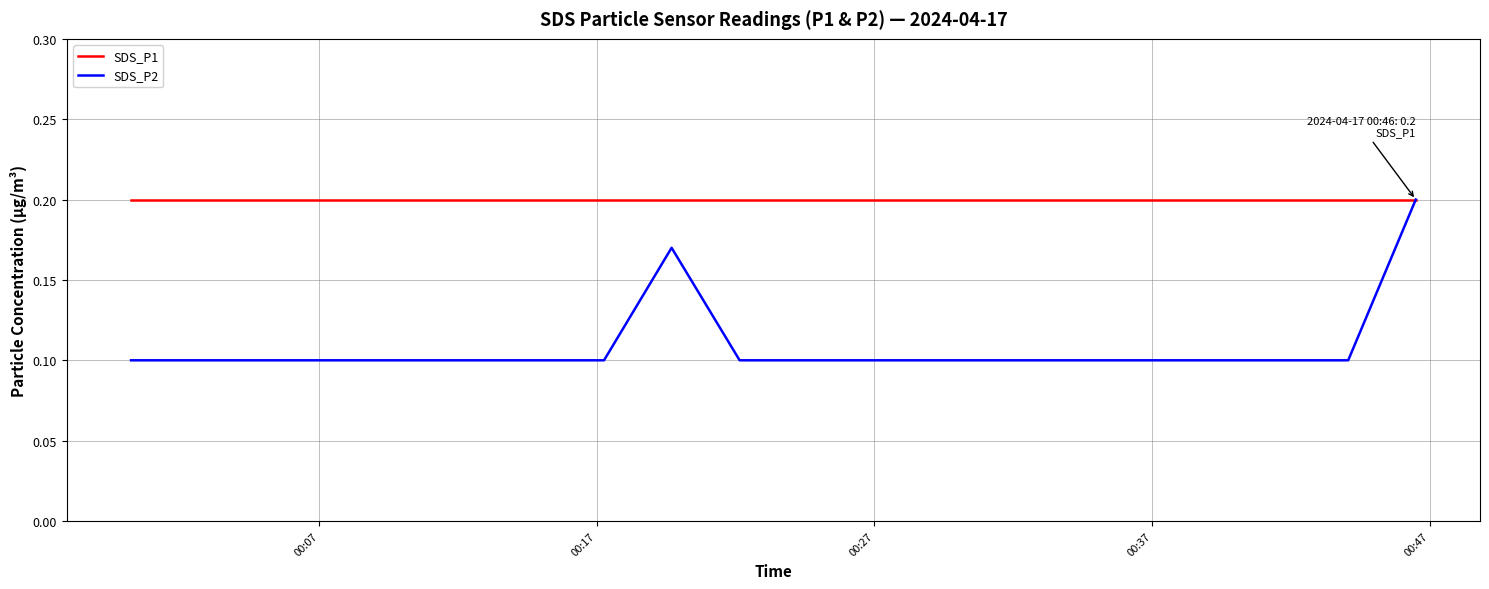

What is the sum of all SDS_P1 values?

4.0